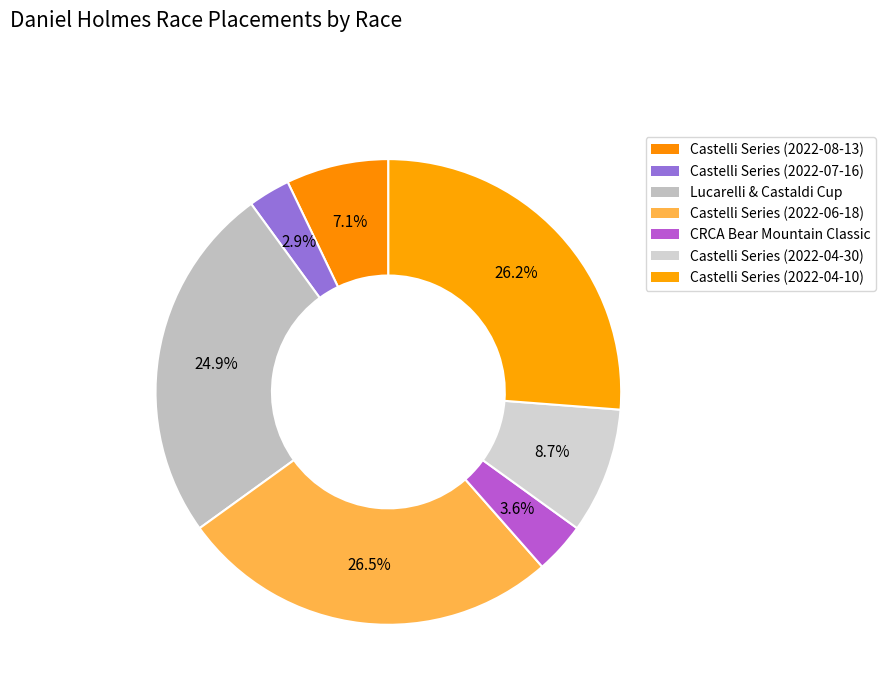

To the nearest percent, what percentage of the pie is Castelli Series (2022-07-16)?

3%